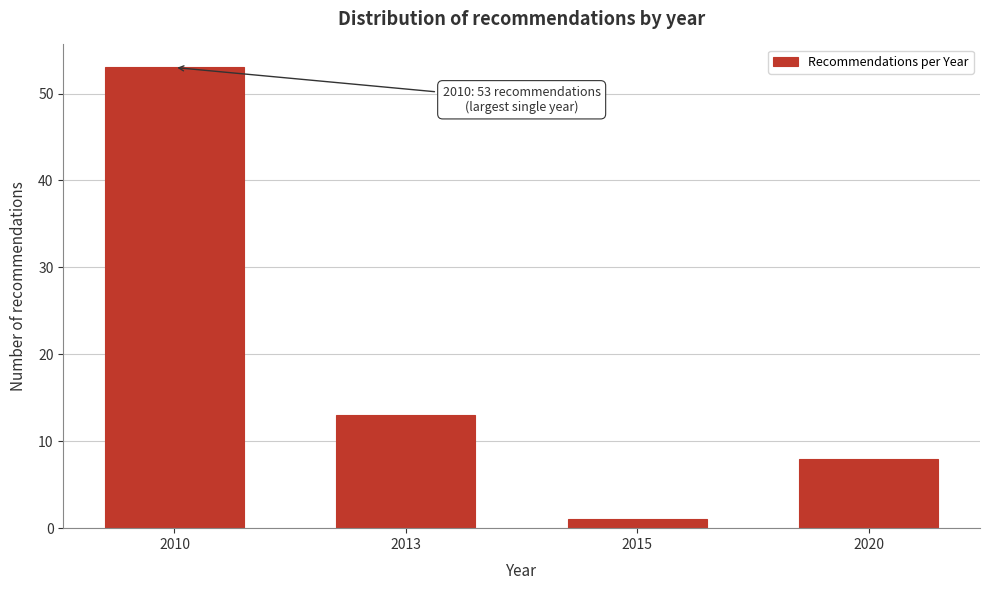

Reading left to right, list all the values displayed in this chart.

53	13	1	8